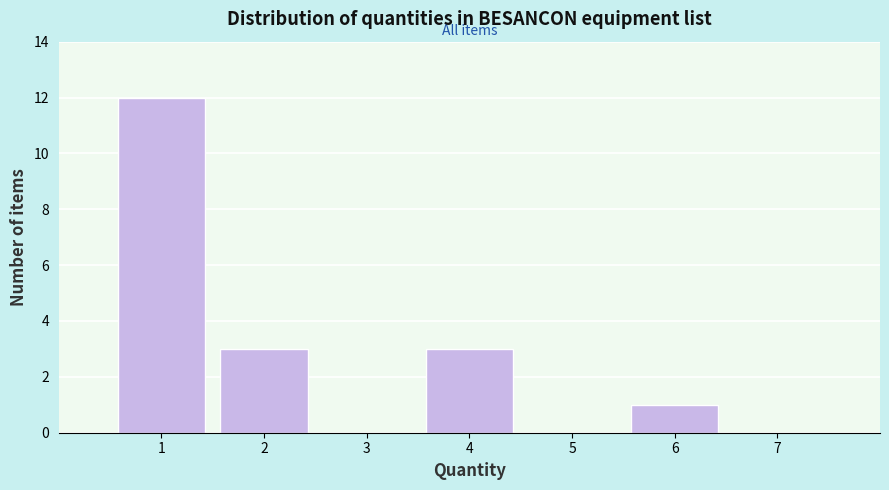

What is the height of the bar covering 0.5 to 1.5 on the x-axis? The values are not printed on the chart, so give them approximately, as read against the axis.

12